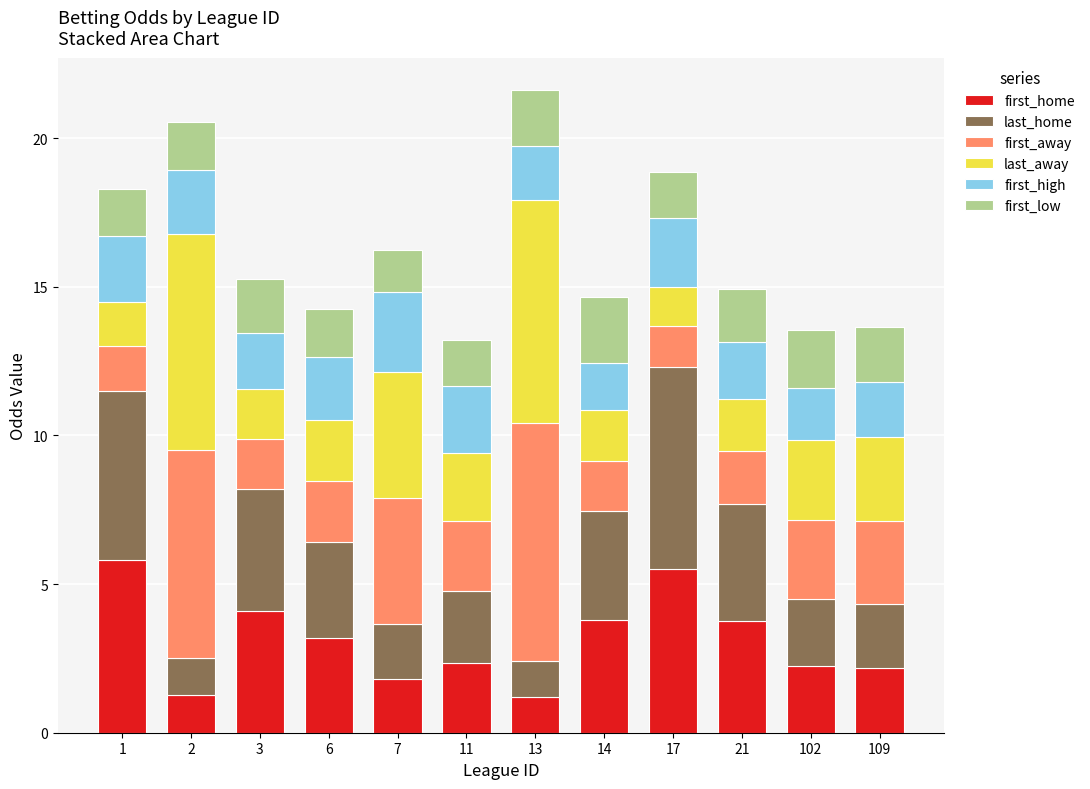

How many distinct data groups are displayed?

6